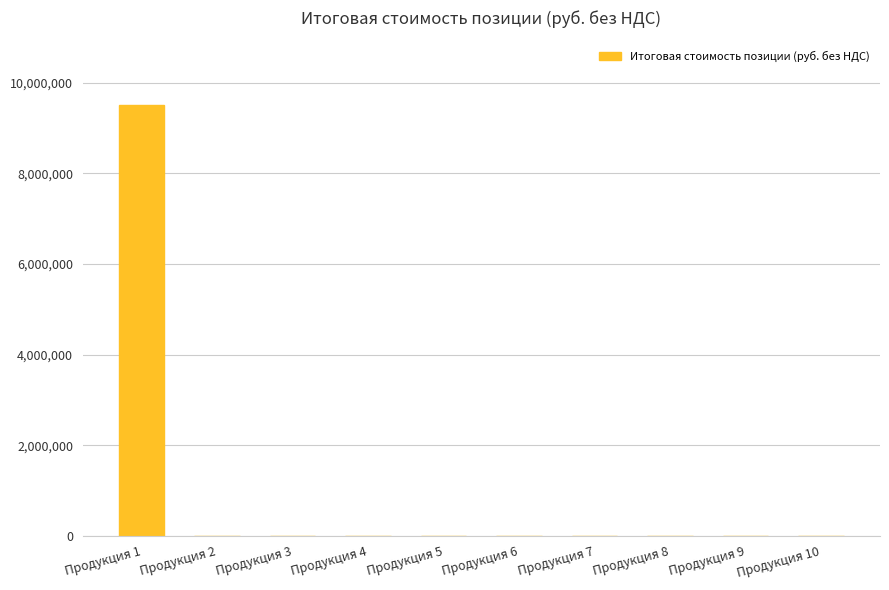

What is the maximum value shown in the chart?

9509347.3